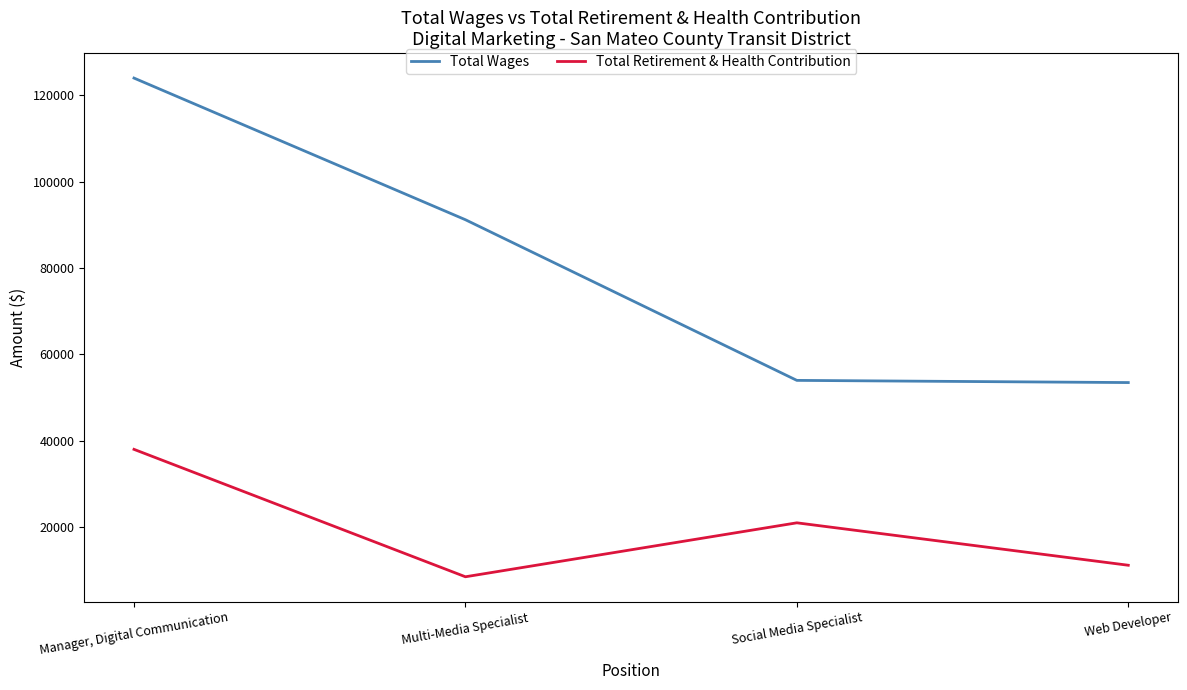

True or false: Total Retirement & Health Contribution and Total Wages intersect in this chart.

False